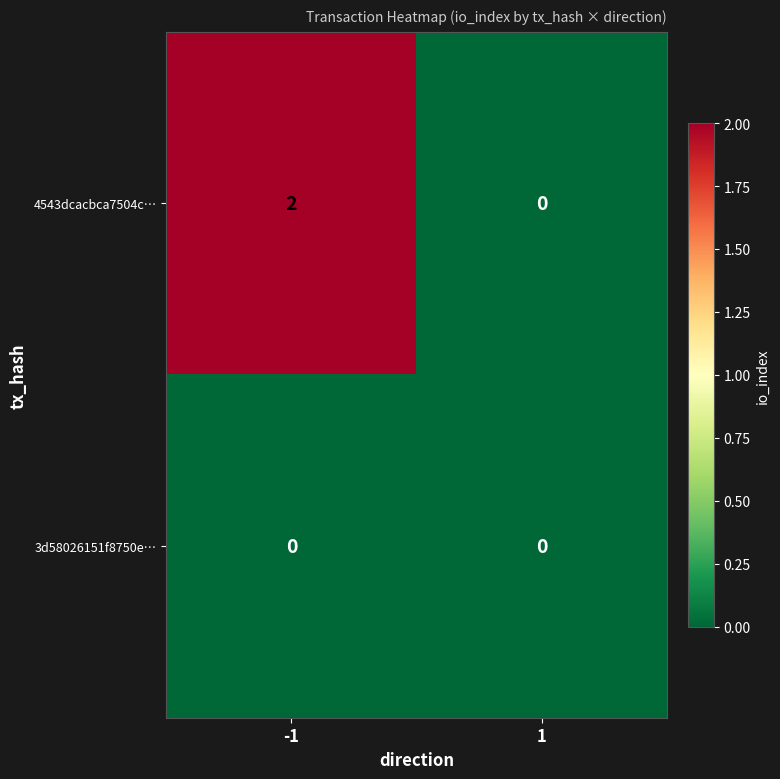

List the series in order of their peak value, lowest first.

3d58026151f8750e…, 4543dcacbca7504c…